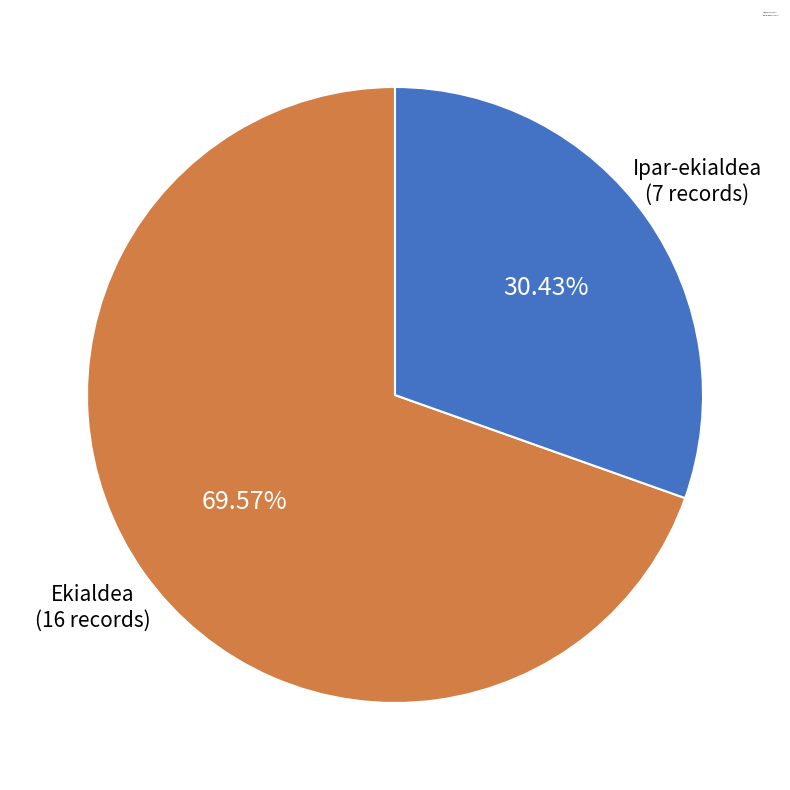

Does Ipar-ekialdea represent more than half of the total?

No